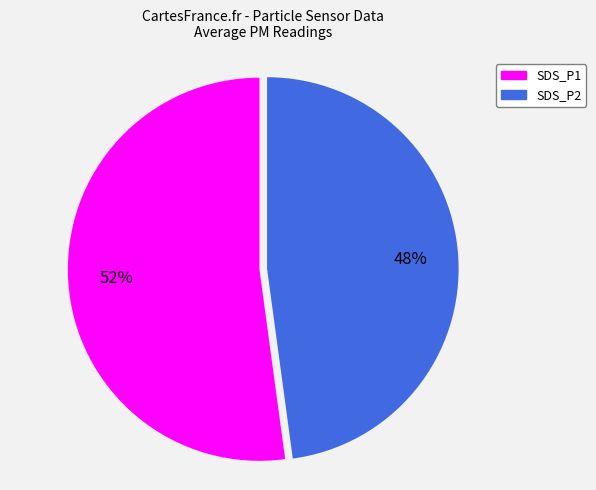

To the nearest percent, what portion does SDS_P1 represent?

52%